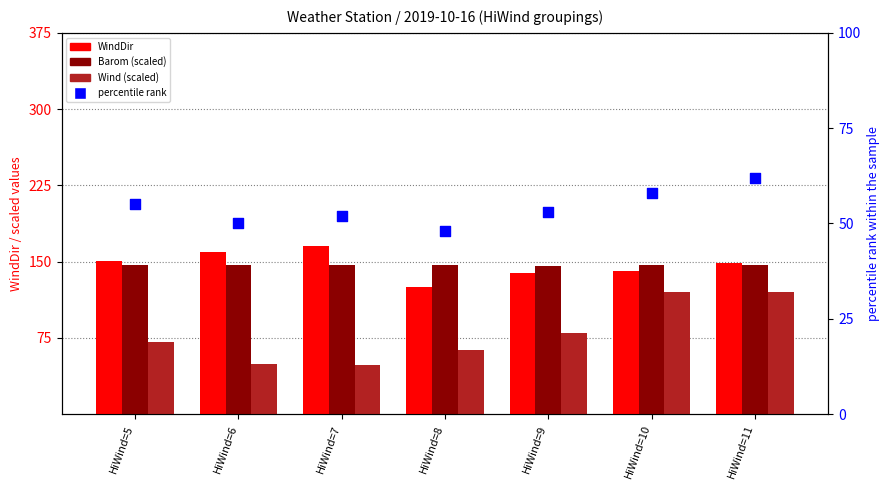

What is the total value across all series at HiWind=9?

417.9